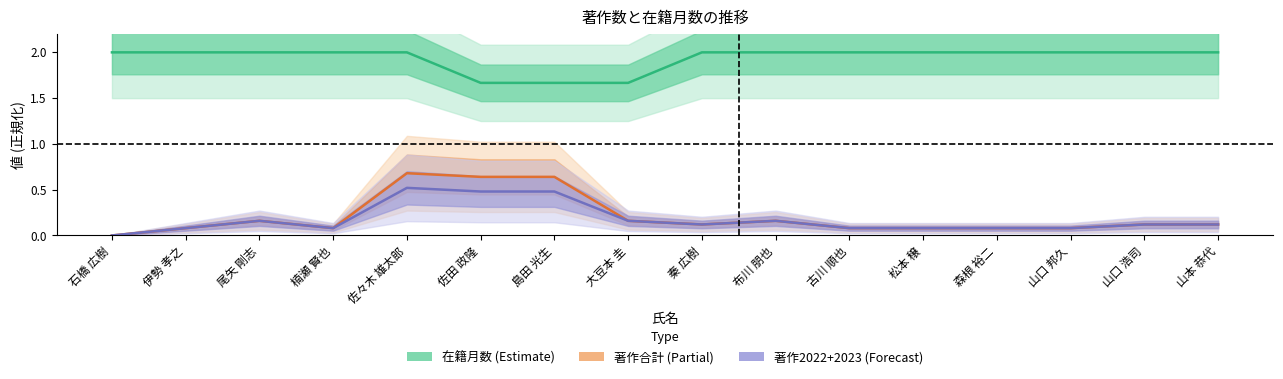

Reading right to left, what are all the values shown in this chart?

在籍月数: 山本 恭代=2.0	山口 浩司=2.0	山口 邦久=2.0	森根 裕二=2.0	松本 穣=2.0	古川 順也=2.0	布川 朋也=2.0	秦 広樹=2.0	大豆本 圭=1.7	島田 光生=1.7	佐田 政隆=1.7	佐々木 雄太郎=2.0	楠瀬 賢也=2.0	尾矢 剛志=2.0	伊勢 孝之=2.0	石橋 広樹=2.0
著作合計: 山本 恭代=0.1	山口 浩司=0.1	山口 邦久=0.1	森根 裕二=0.1	松本 穣=0.1	古川 順也=0.1	布川 朋也=0.2	秦 広樹=0.1	大豆本 圭=0.2	島田 光生=0.6	佐田 政隆=0.6	佐々木 雄太郎=0.7	楠瀬 賢也=0.1	尾矢 剛志=0.2	伊勢 孝之=0.1	石橋 広樹=0.0
著作2022+2023: 山本 恭代=0.1	山口 浩司=0.1	山口 邦久=0.1	森根 裕二=0.1	松本 穣=0.1	古川 順也=0.1	布川 朋也=0.2	秦 広樹=0.1	大豆本 圭=0.2	島田 光生=0.5	佐田 政隆=0.5	佐々木 雄太郎=0.5	楠瀬 賢也=0.1	尾矢 剛志=0.2	伊勢 孝之=0.1	石橋 広樹=0.0